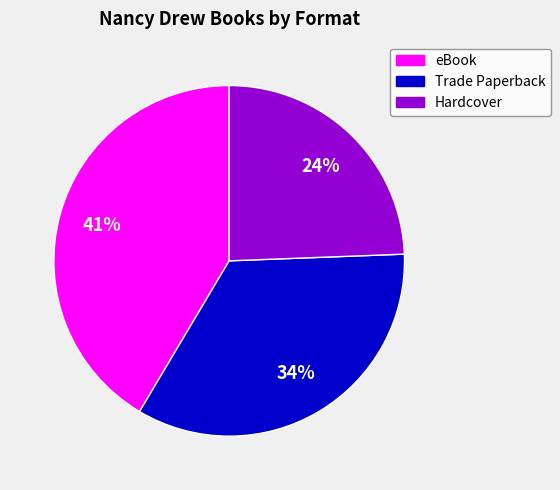

True or false: Hardcover accounts for 14% of the total.

False